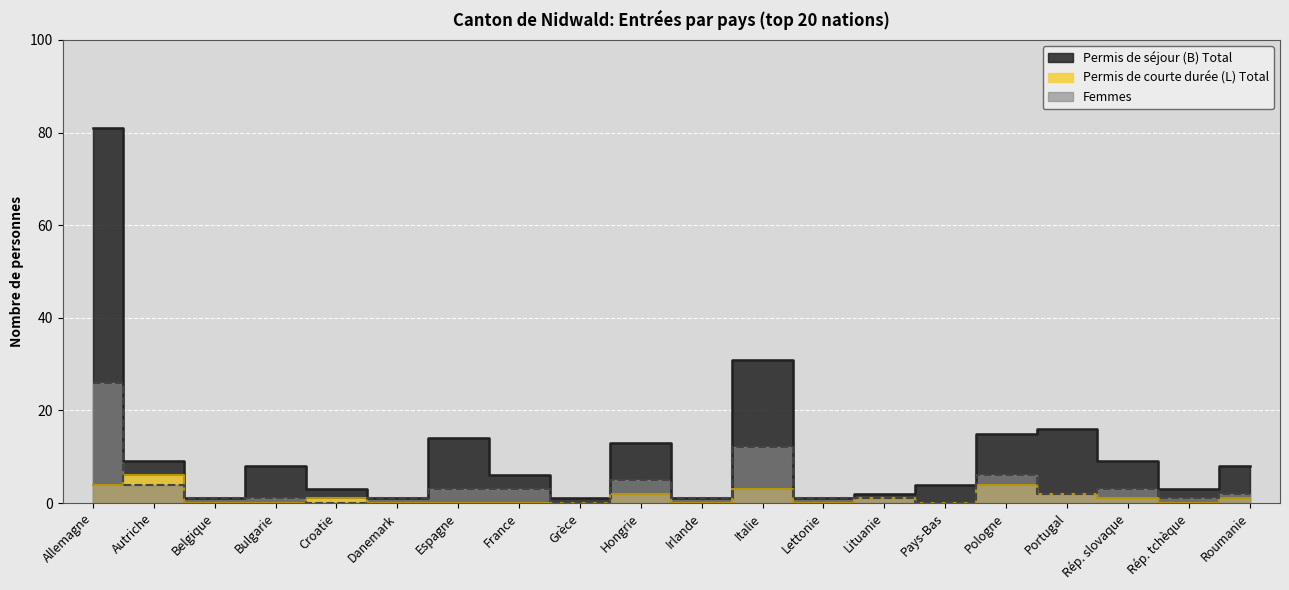

Which has a higher value, Pologne or Croatie?

Pologne